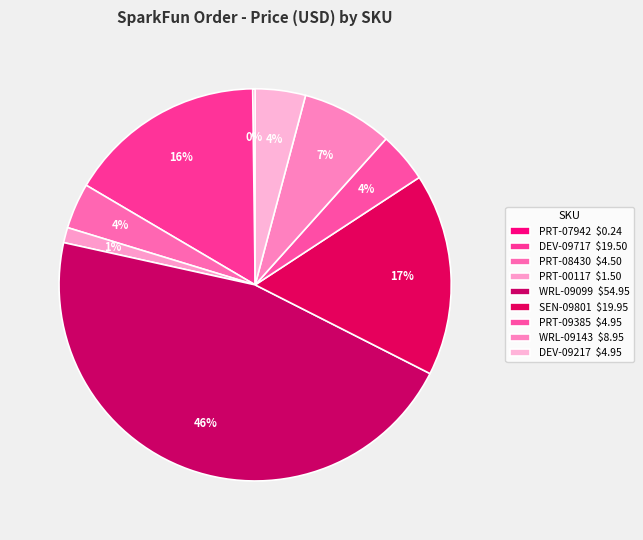

To the nearest percent, what percentage of the pie is WRL-09143?

7%